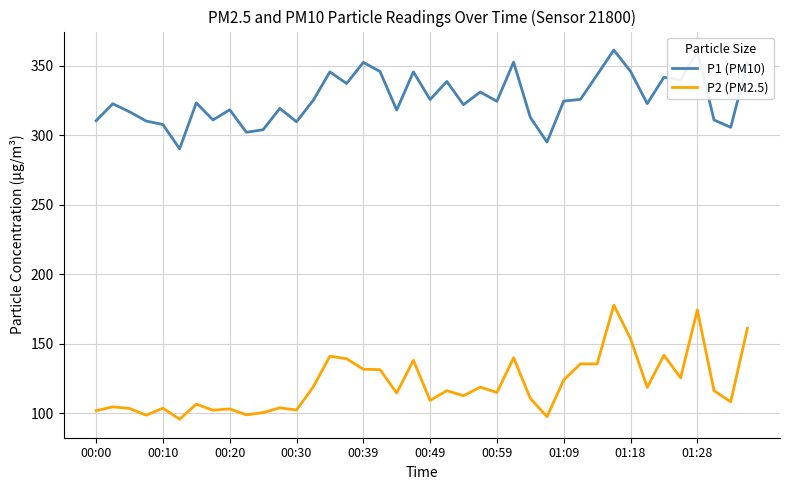

What is the sum of all P2 (PM2.5) values?

4833.1